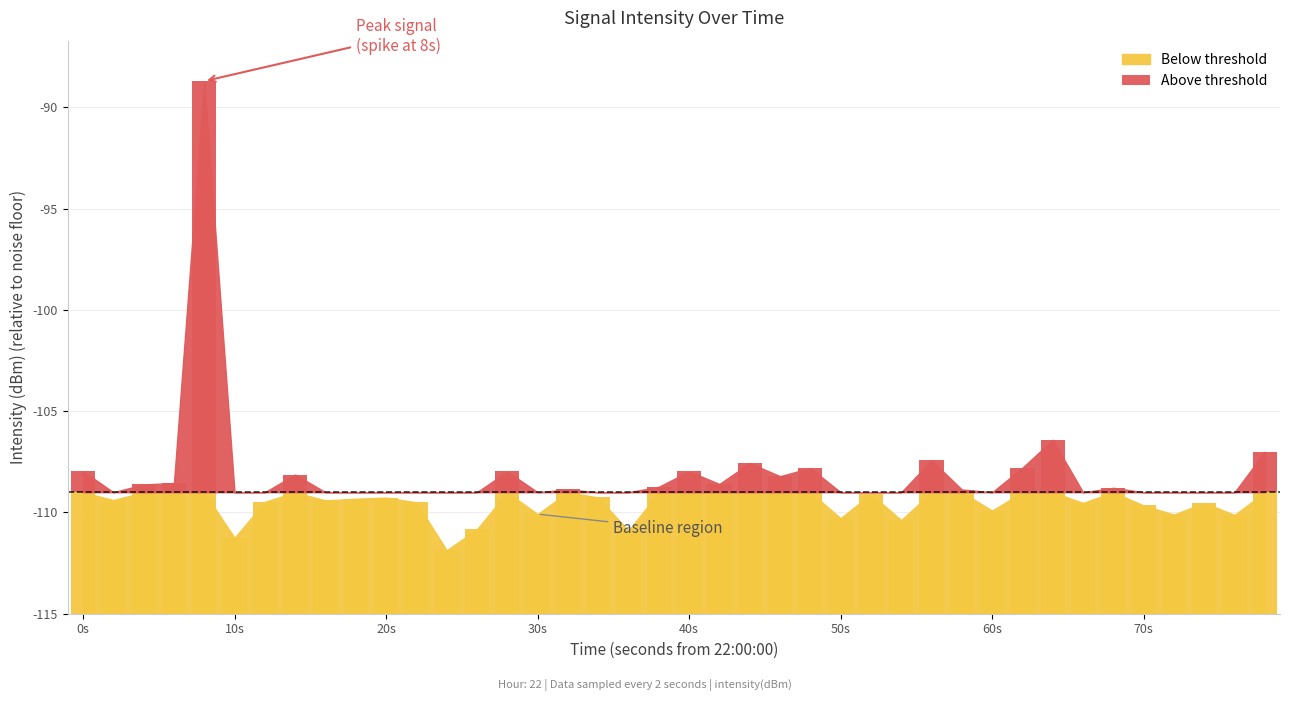

The value at 21 is 0.1. True or false?

False